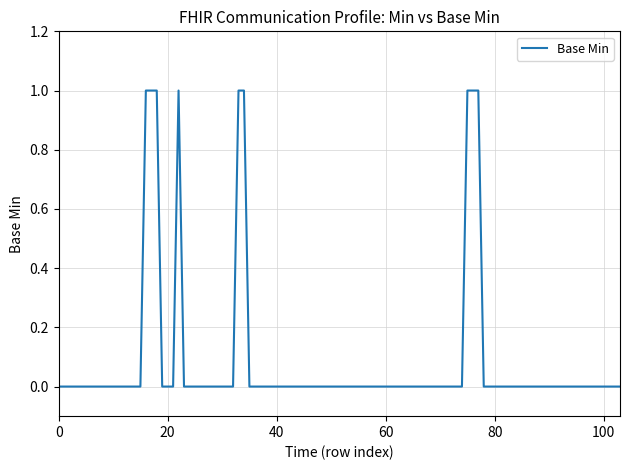

Does the chart have visible grid lines?

Yes